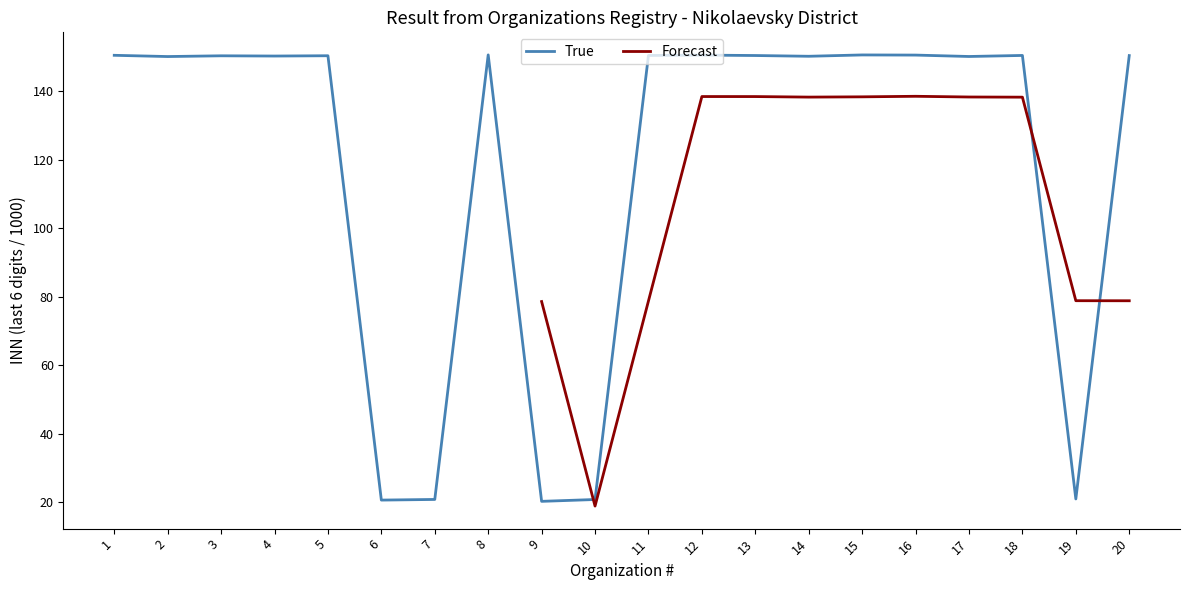

What is the difference between the maximum and second lowest values?

129.9